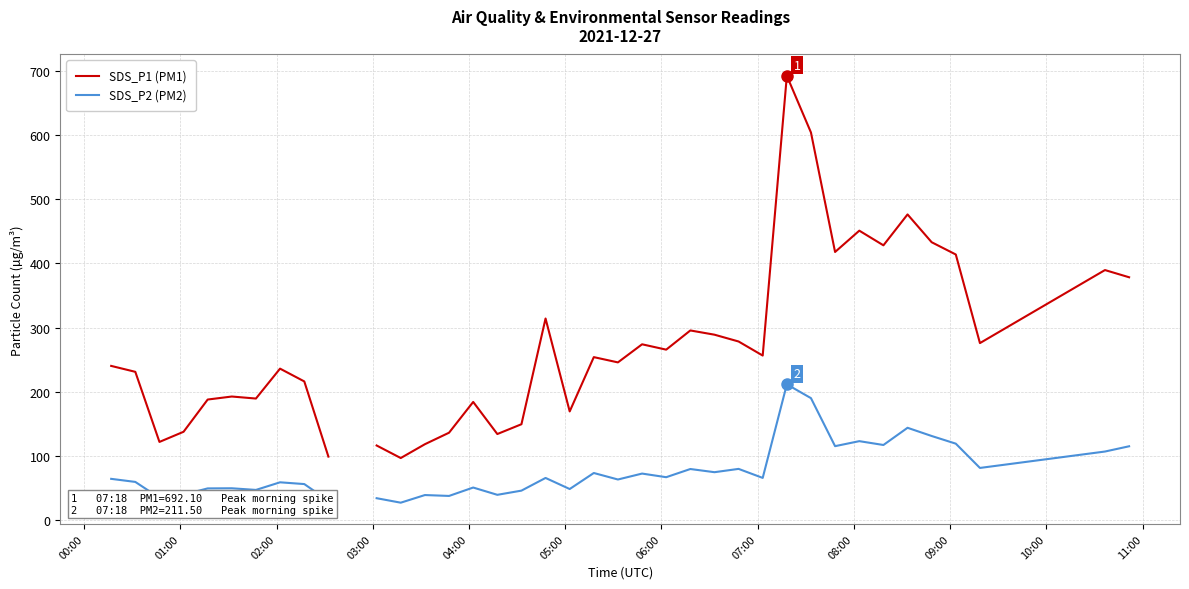

Is the value of SDS_P2 (PM2) at 14 greater than the value of SDS_P1 (PM1) at 34?

No